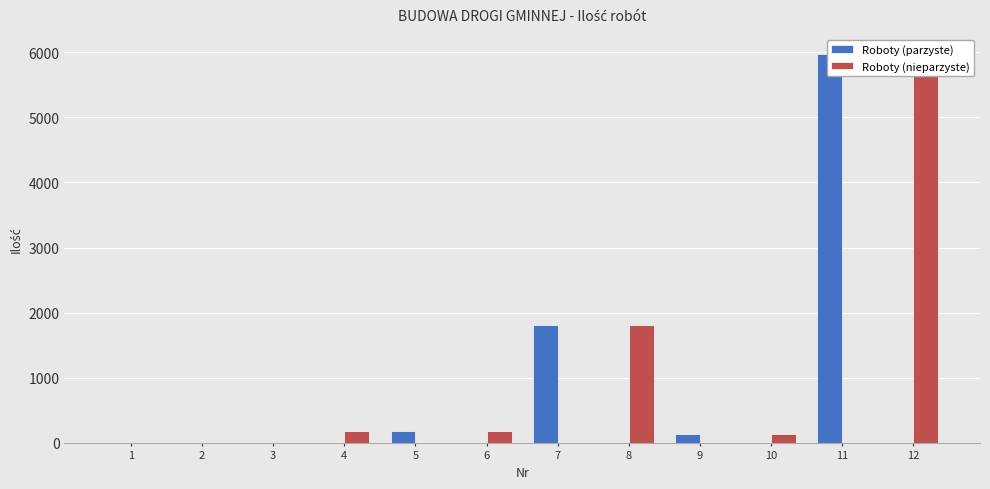

List the series in order of their overall mean, highest first.

Roboty (nieparzyste), Roboty (parzyste)